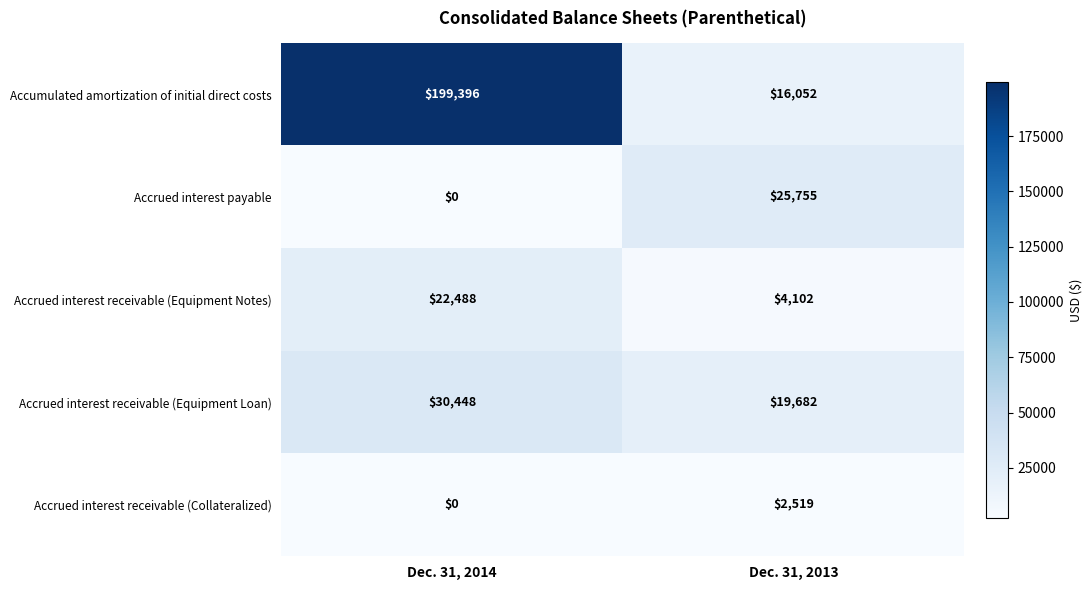

What is the difference between the maximum and minimum values in the Accrued interest receivable (Collateralized) series?

2519